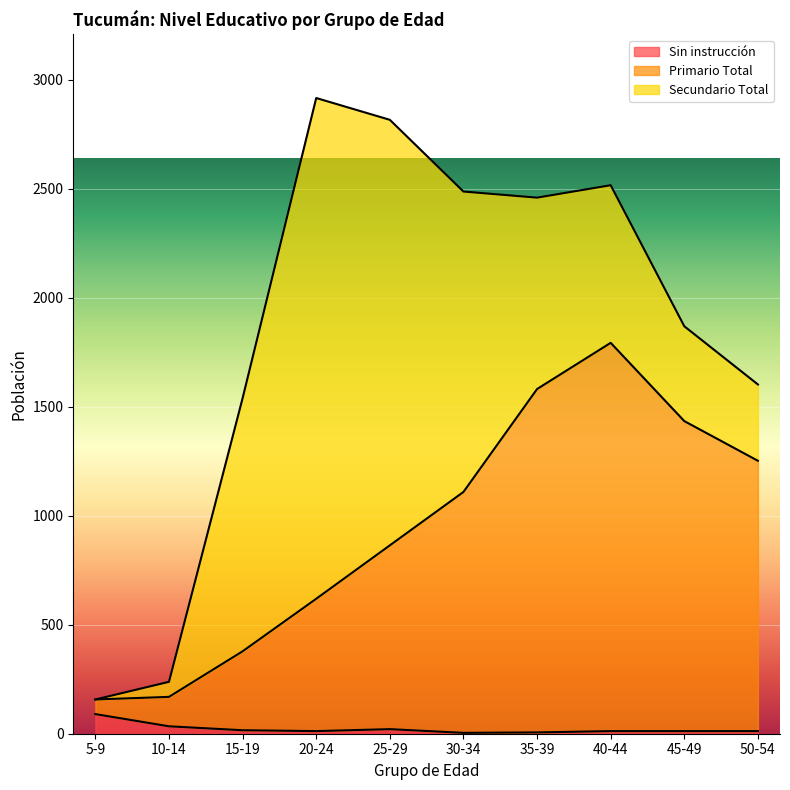

What is the highest value of the Sin instrucción series?

90